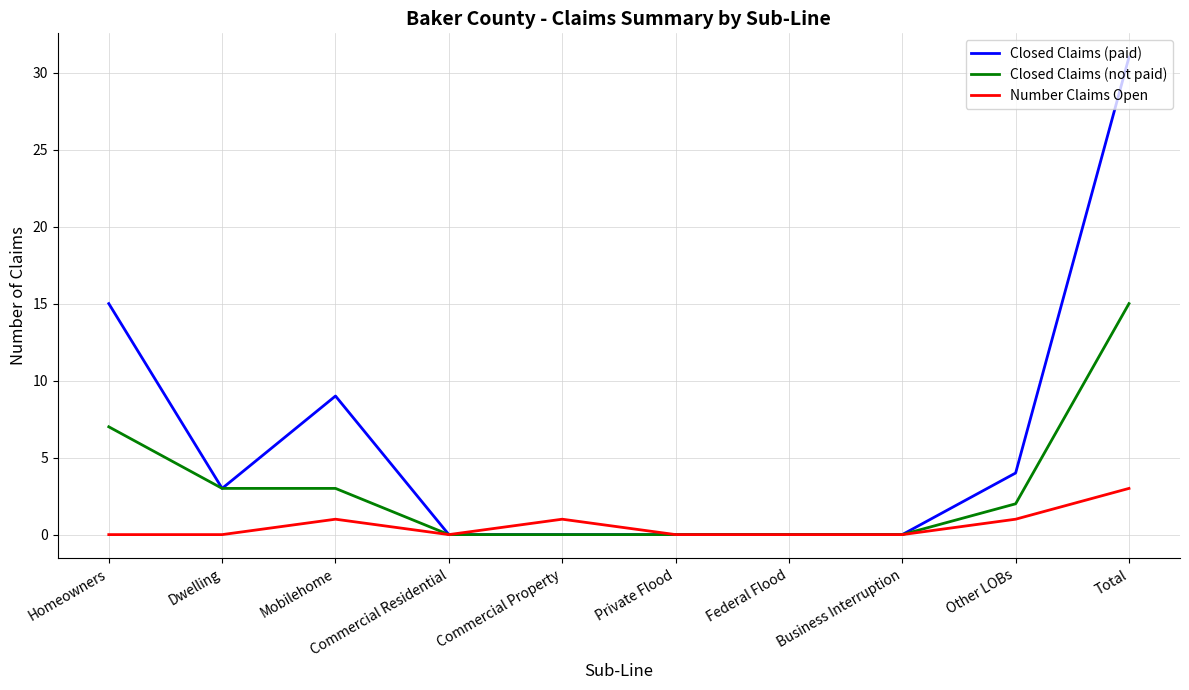

List the series in order of their peak value, highest first.

Closed Claims (paid), Closed Claims (not paid), Number Claims Open